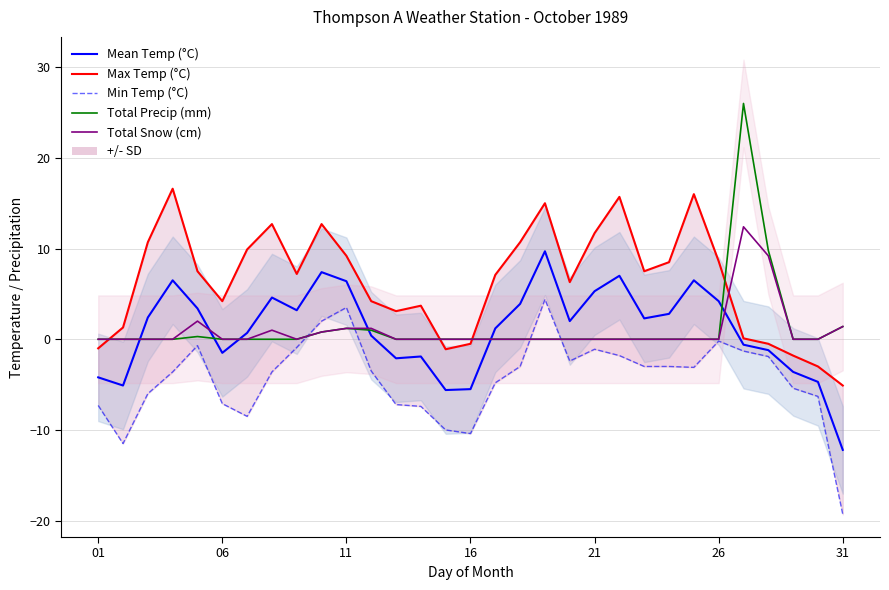

What is the sum of all Total Precip (mm) values?

40.5